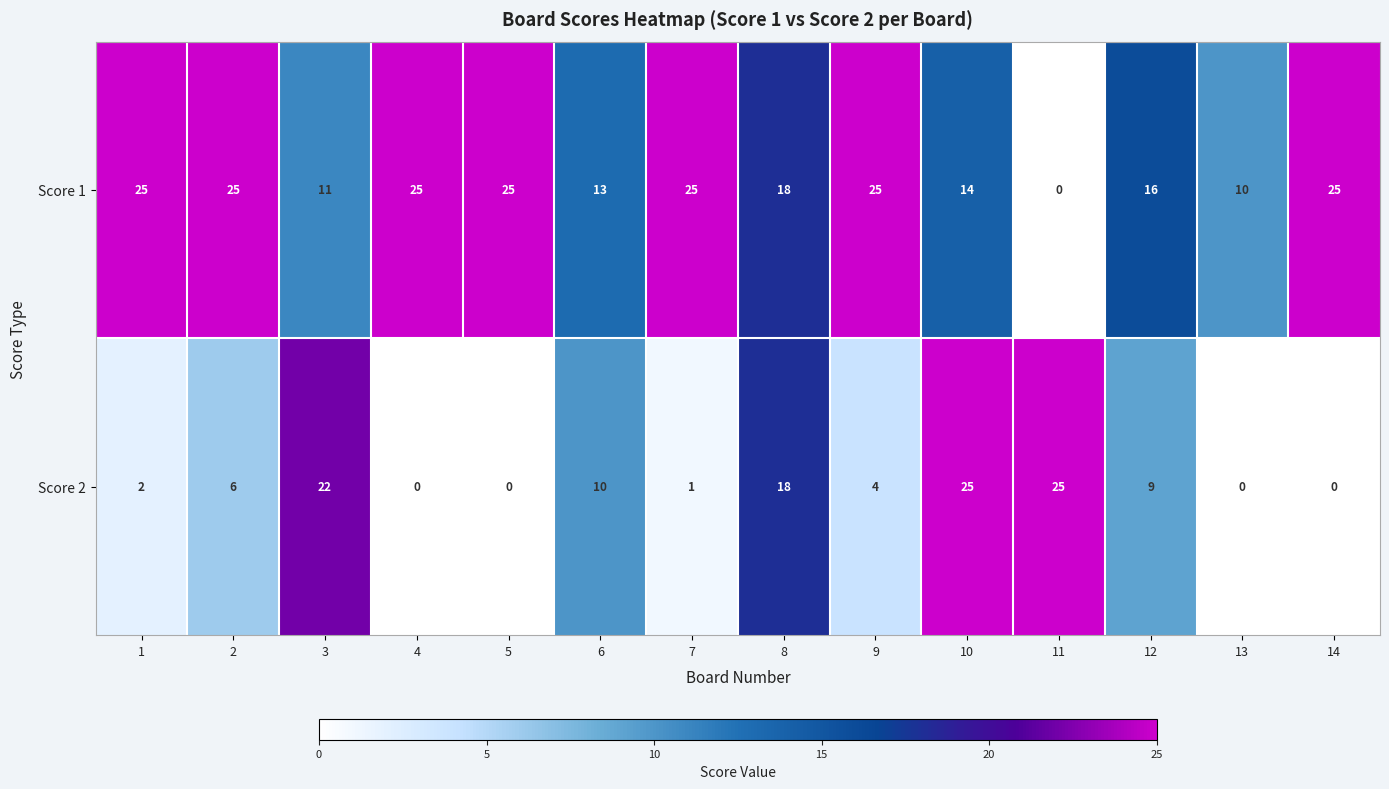

Rank the series by their average value, from lowest to highest.

Score 2, Score 1